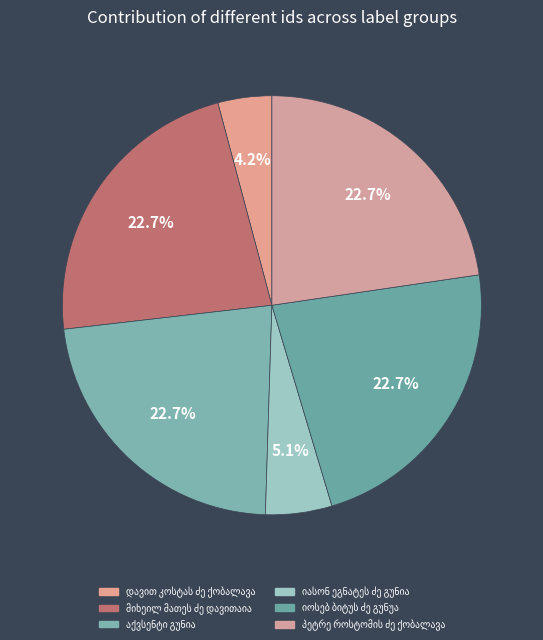

To the nearest percent, what is the difference between the largest and smallest slice percentages?

19%